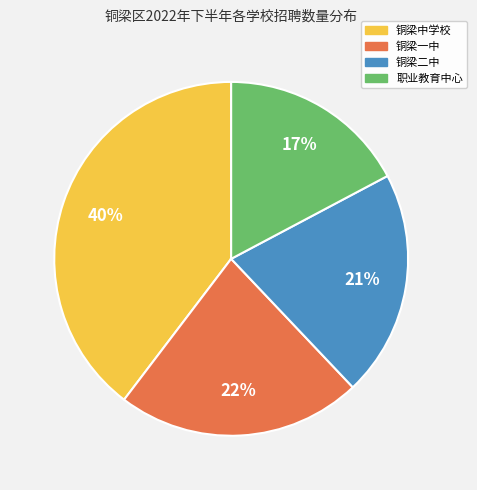

Does 职业教育中心 account for over 50% of the chart?

No